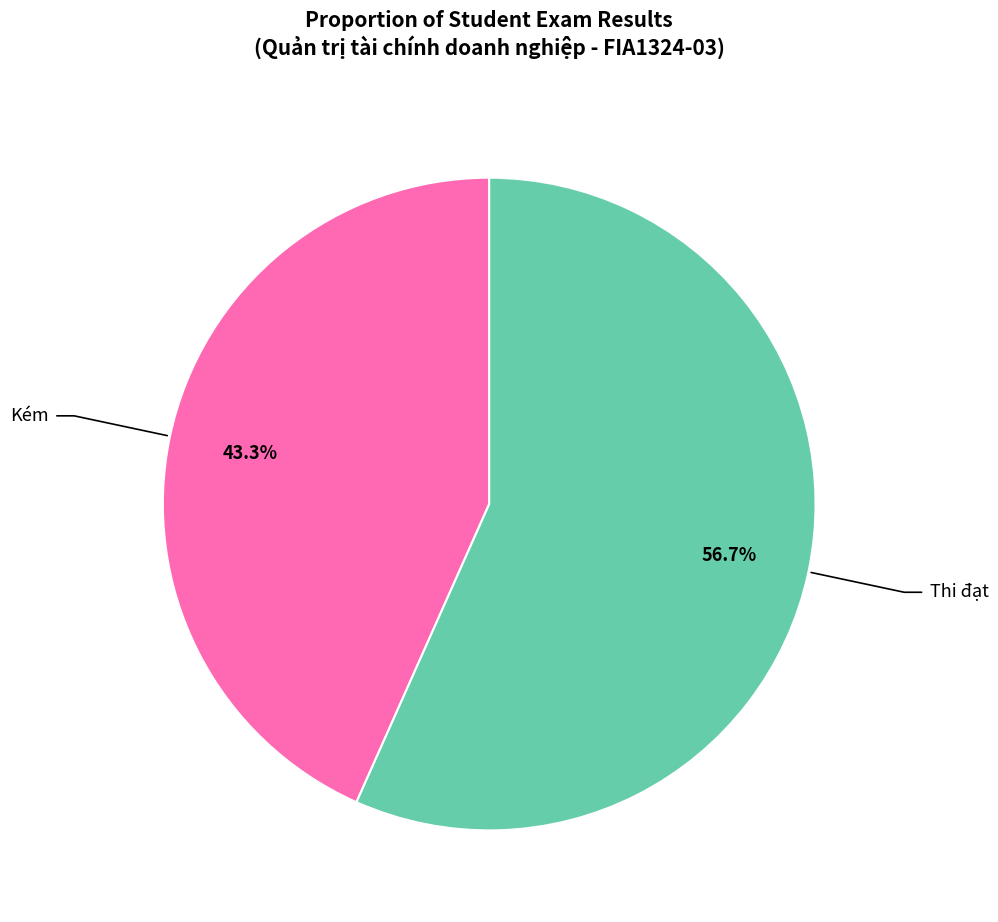

Count the number of slices in the pie.

2